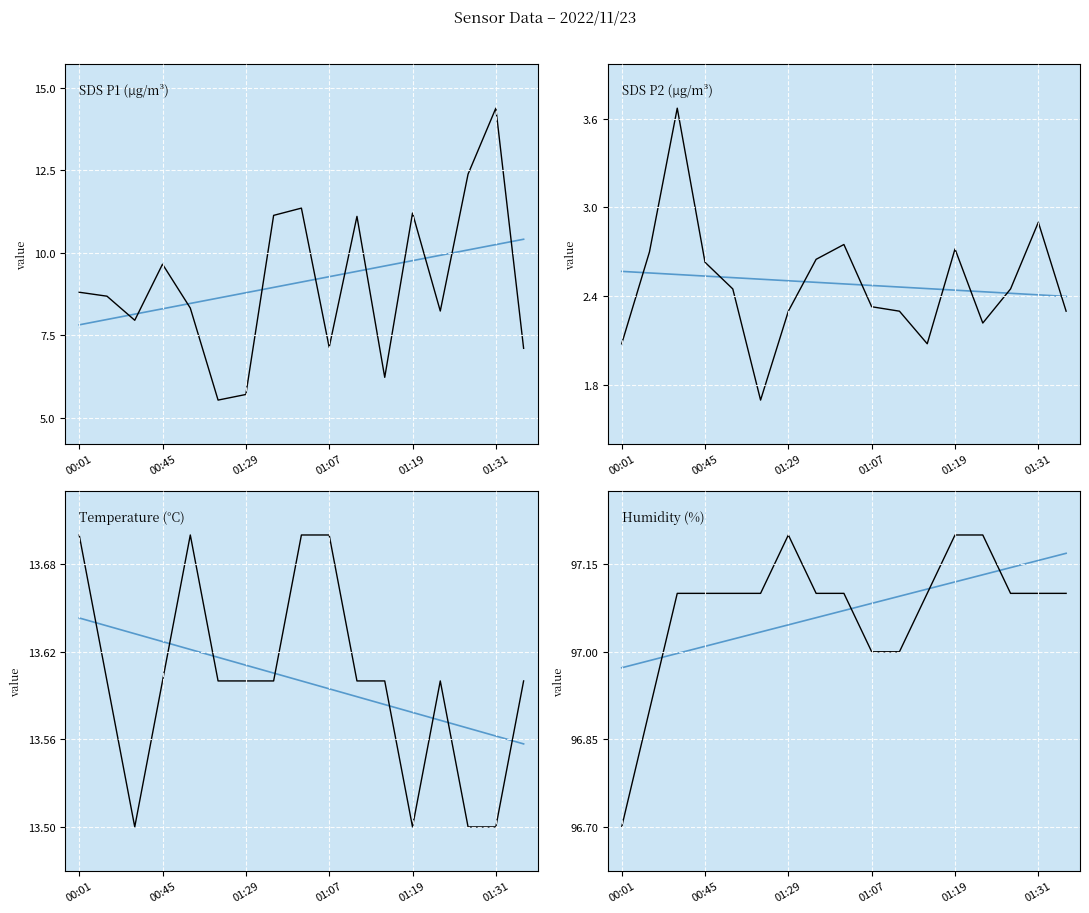

What value does the Humidity series have at 01:07?

97.0